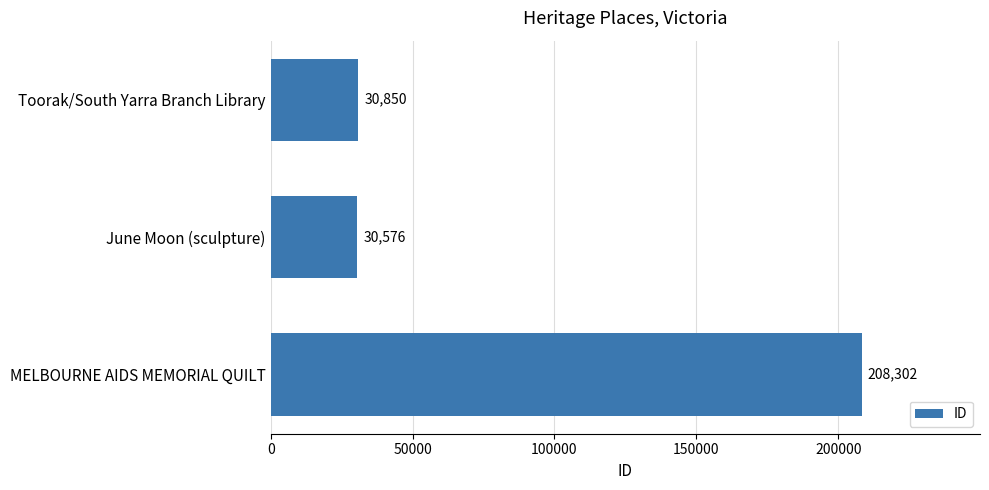

What is the sum of all values?

269728